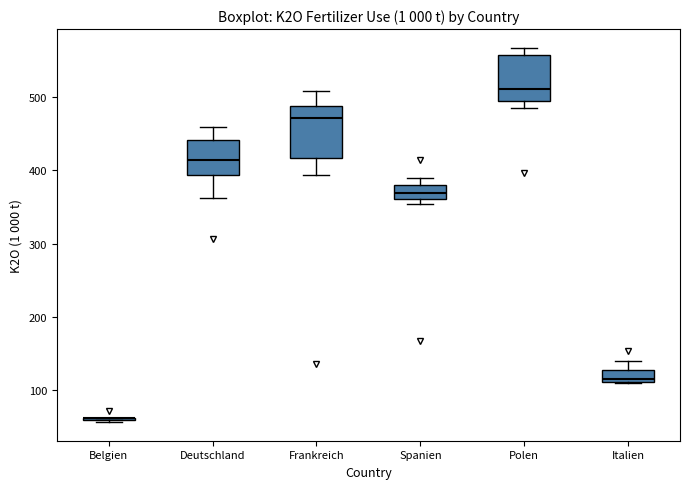

Reading left to right, read every box against the y-axis: the position of its median line, the range the box covers, and the ends of its whiskers. The values are not printed on the chart, so give them approximately, as read against the axis.

Belgien: box collapsed to a line at 60, whiskers 60 to 60
Deutschland: median 410, box 390 to 440, whiskers 360 to 460
Frankreich: median 470, box 420 to 490, whiskers 390 to 510
Spanien: median 370, box 360 to 380, whiskers 350 to 390
Polen: median 510, box 500 to 560, whiskers 490 to 570
Italien: median 110 (just above the box's lower edge), box 110 to 130, whiskers 110 to 140